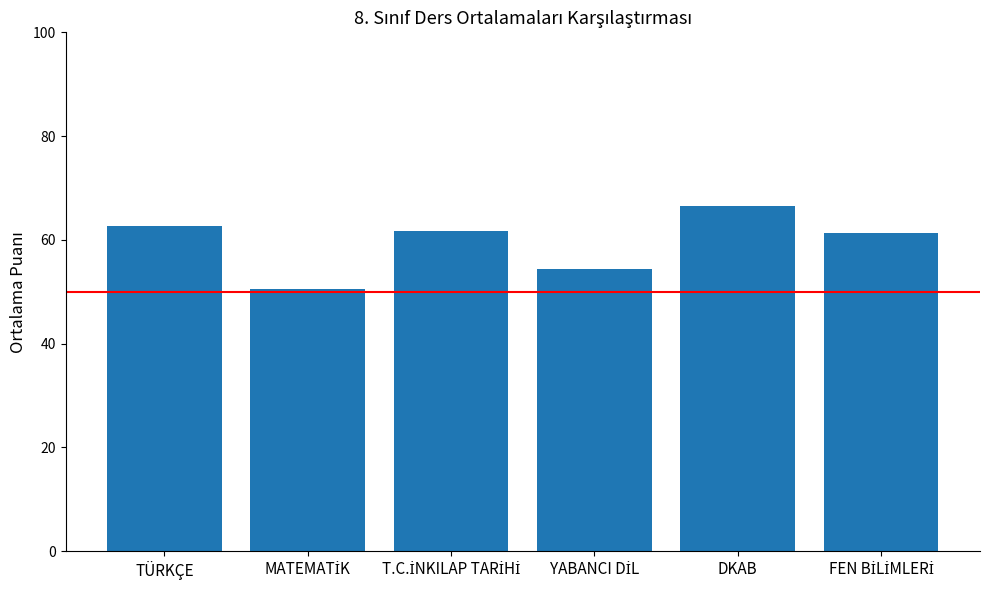

What is the change in value from TÜRKÇE to DKAB?

+3.8